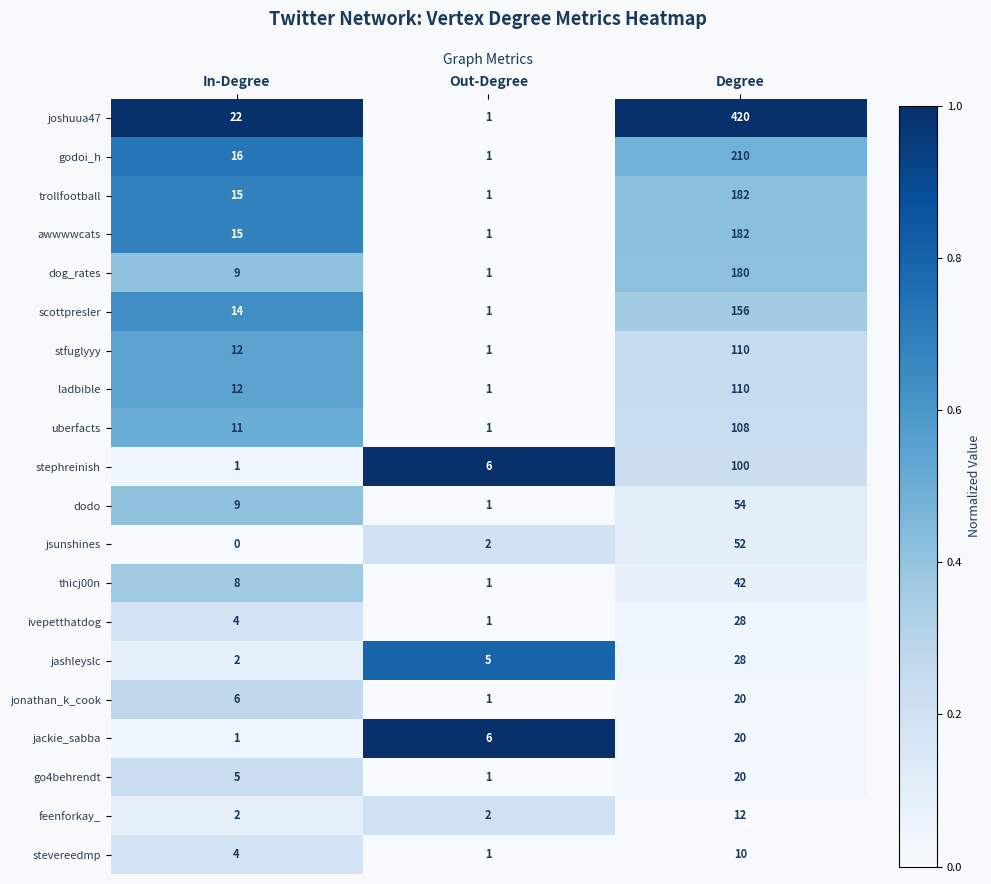

Which series changed the most between In-Degree and Degree?

joshuua47